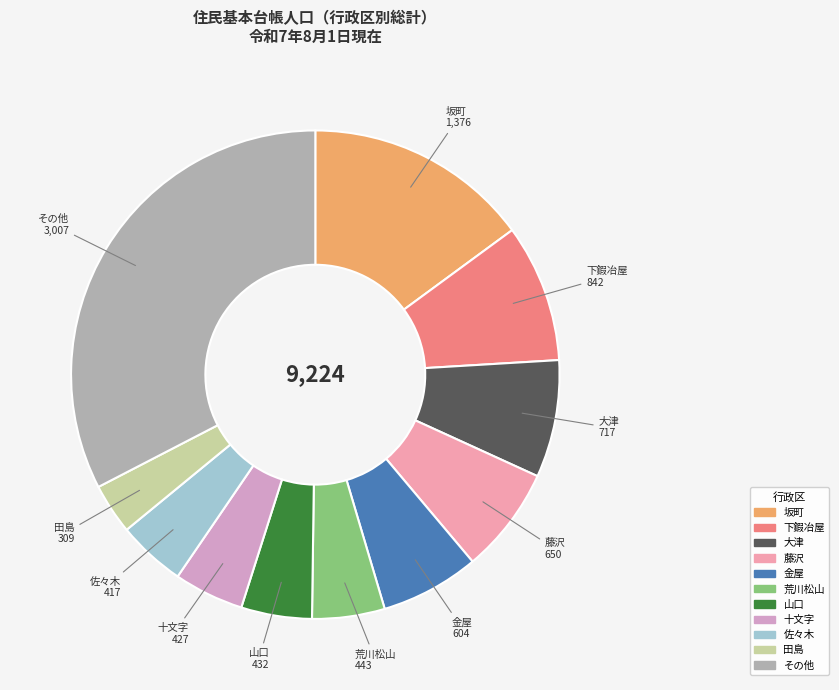

Is there a majority slice in this chart?

No